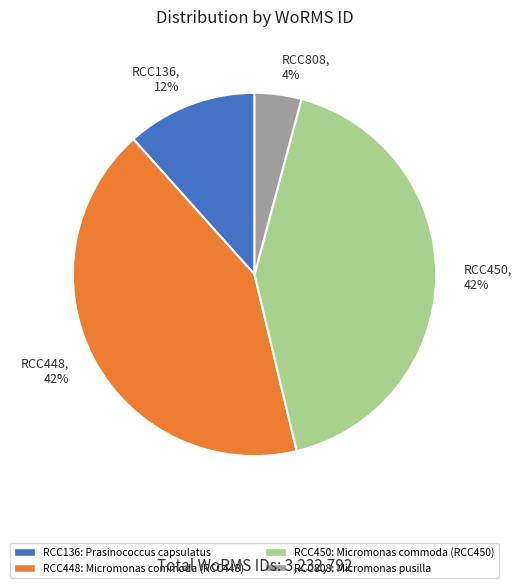

Which category has the smallest portion of the pie?

RCC808, 4%